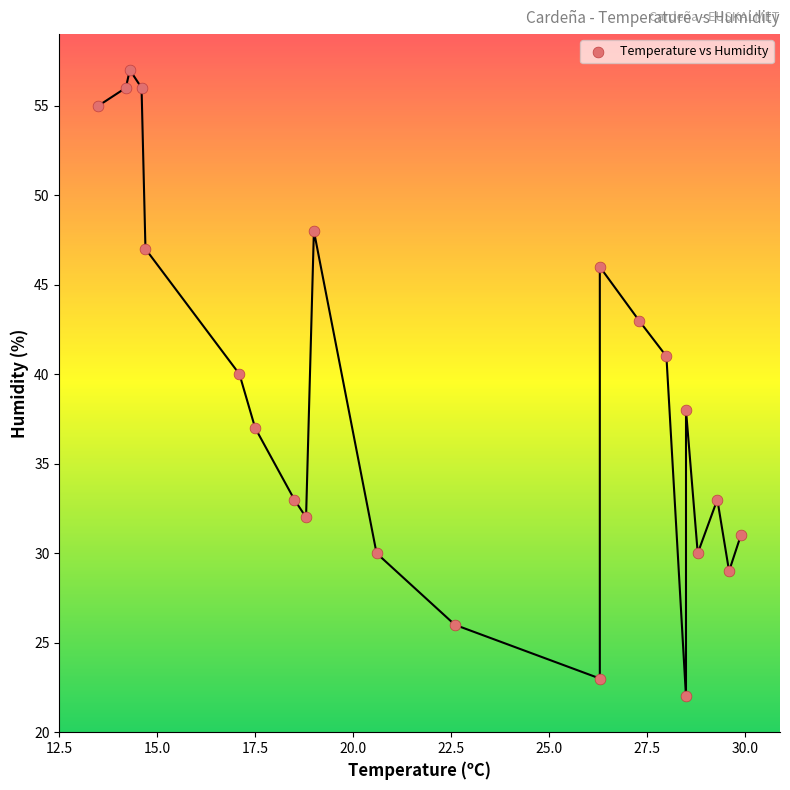

What is the range of Y values (max minus min)?

35